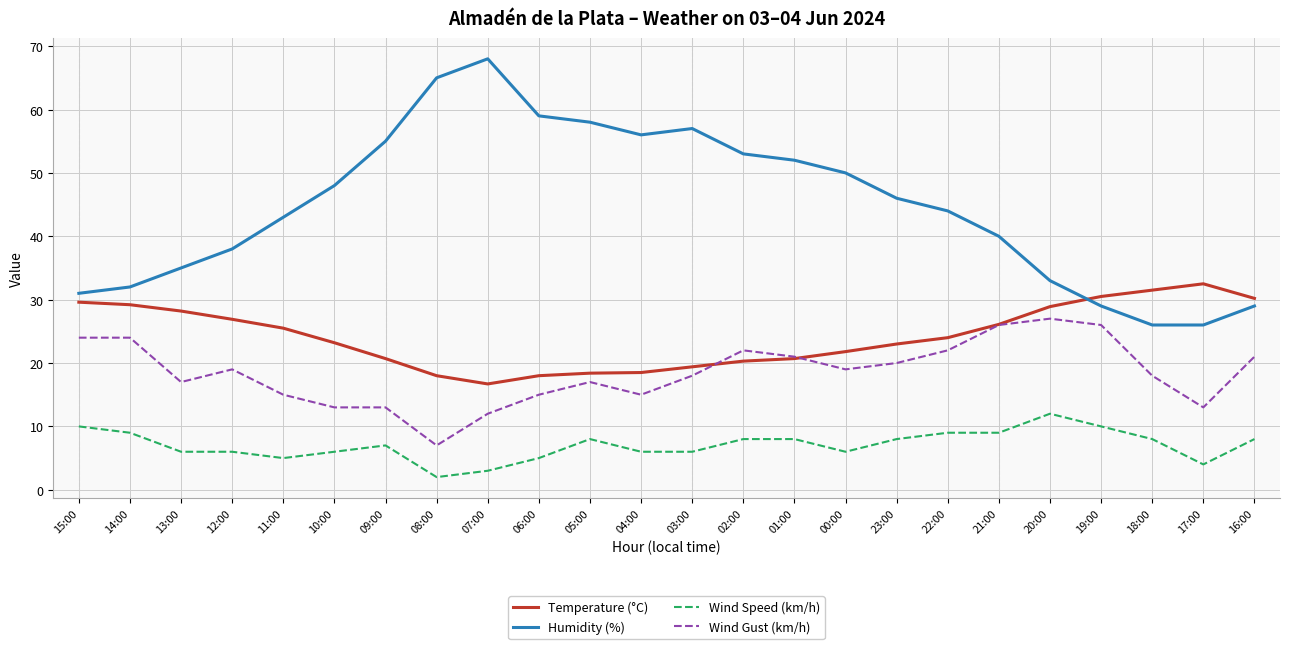

Which series has the widest spread of values?

Humidity (%)